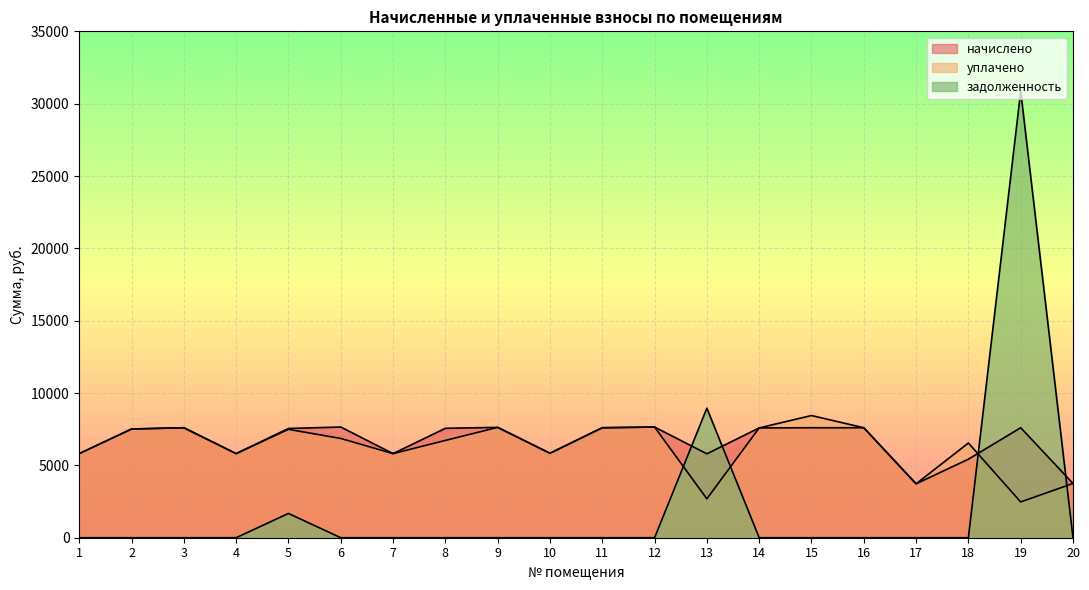

What is the value of the задолженность point at the 5th from the left?

1678.1